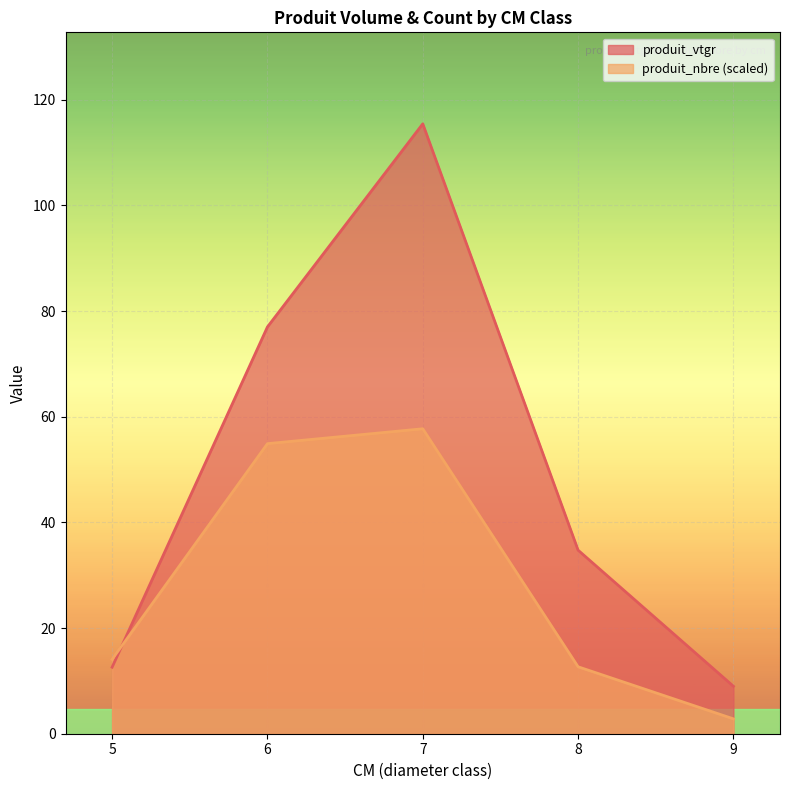

Where does the produit_vtgr series first go above 23?

6